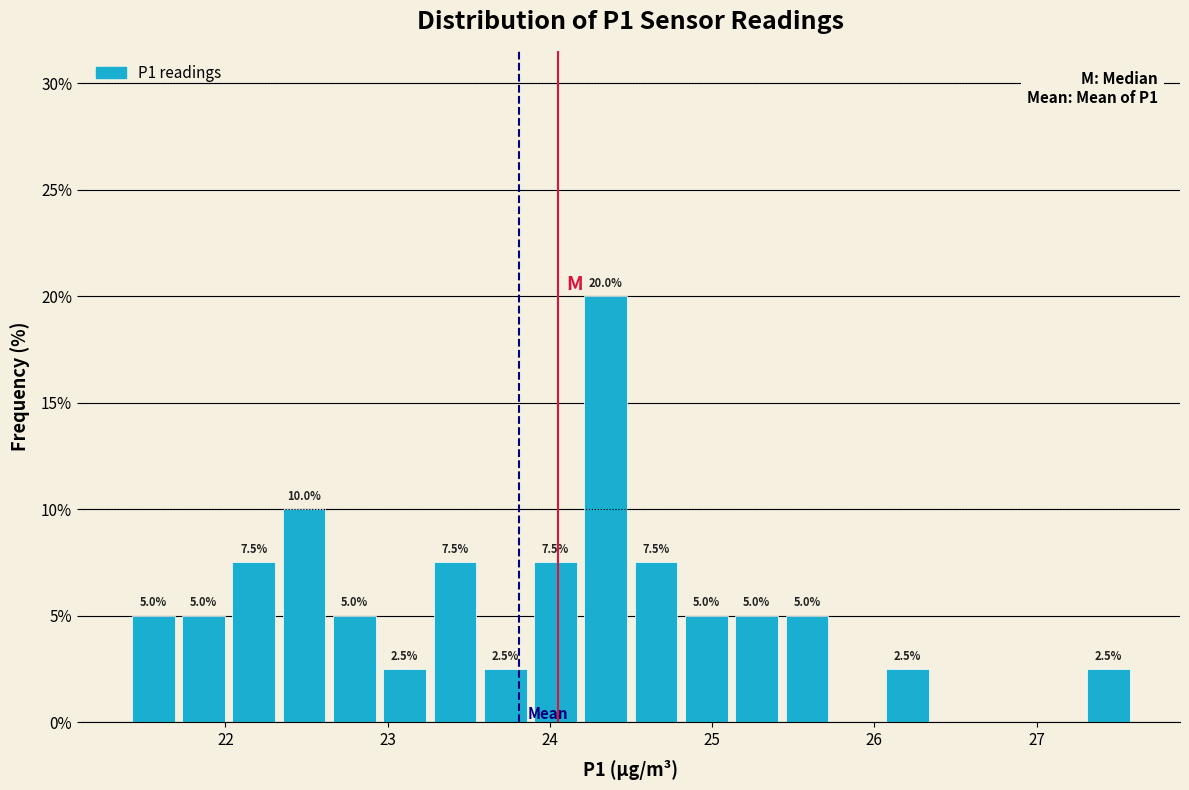

Read against the x-axis, roughly where is the centre of the tallest bar?

24.3